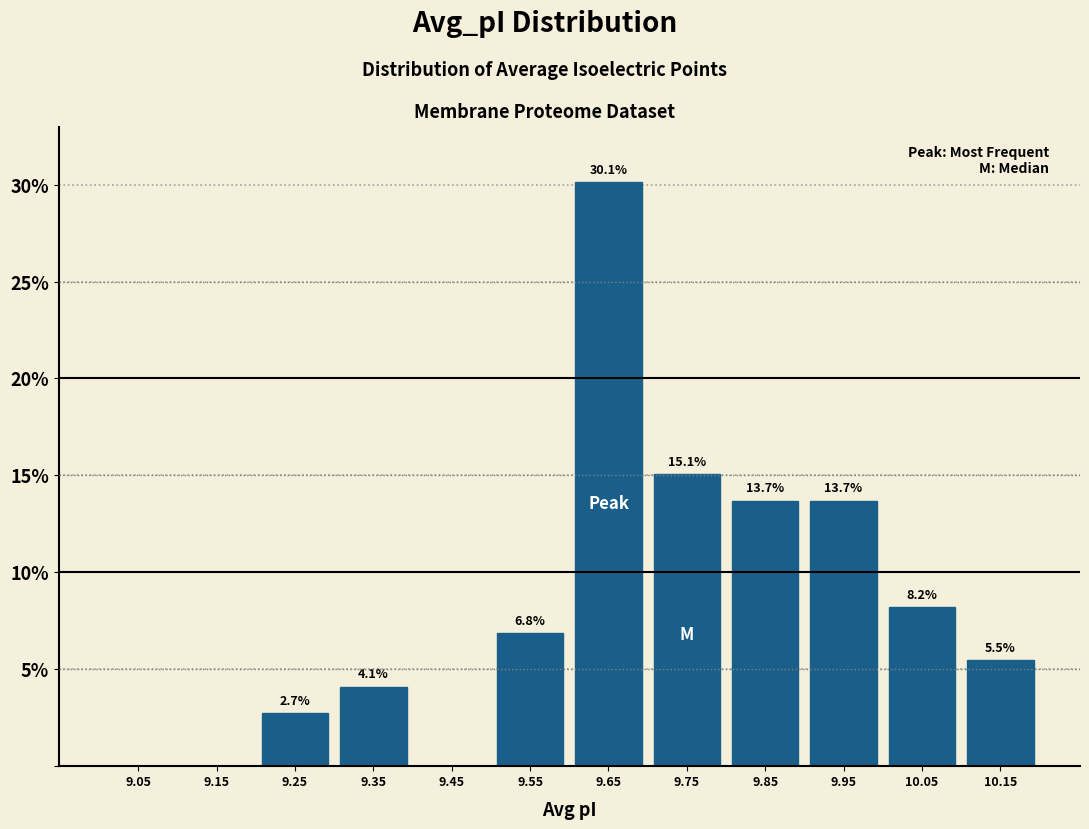

Over which range of the x-axis is the bar tallest?

9.6 to 9.7